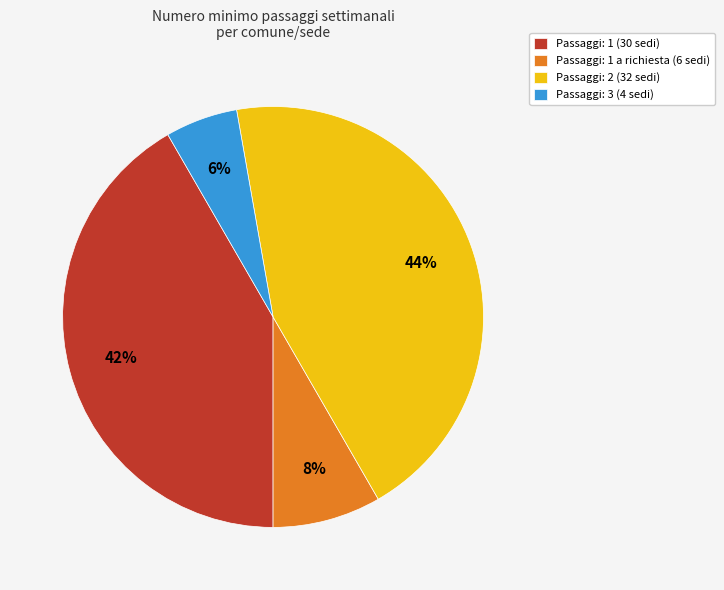

Count the number of slices in the pie.

4